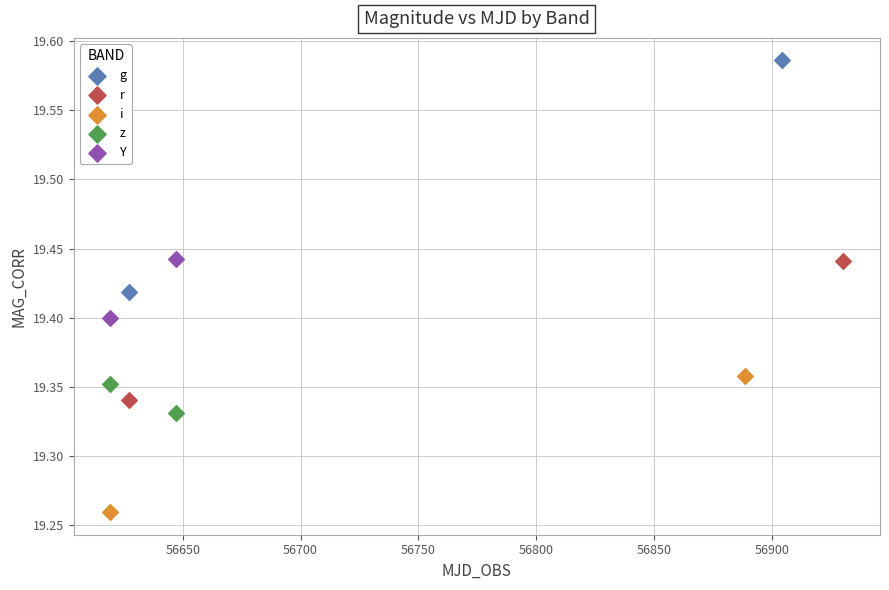

Which series has the widest spread of Y values?

g